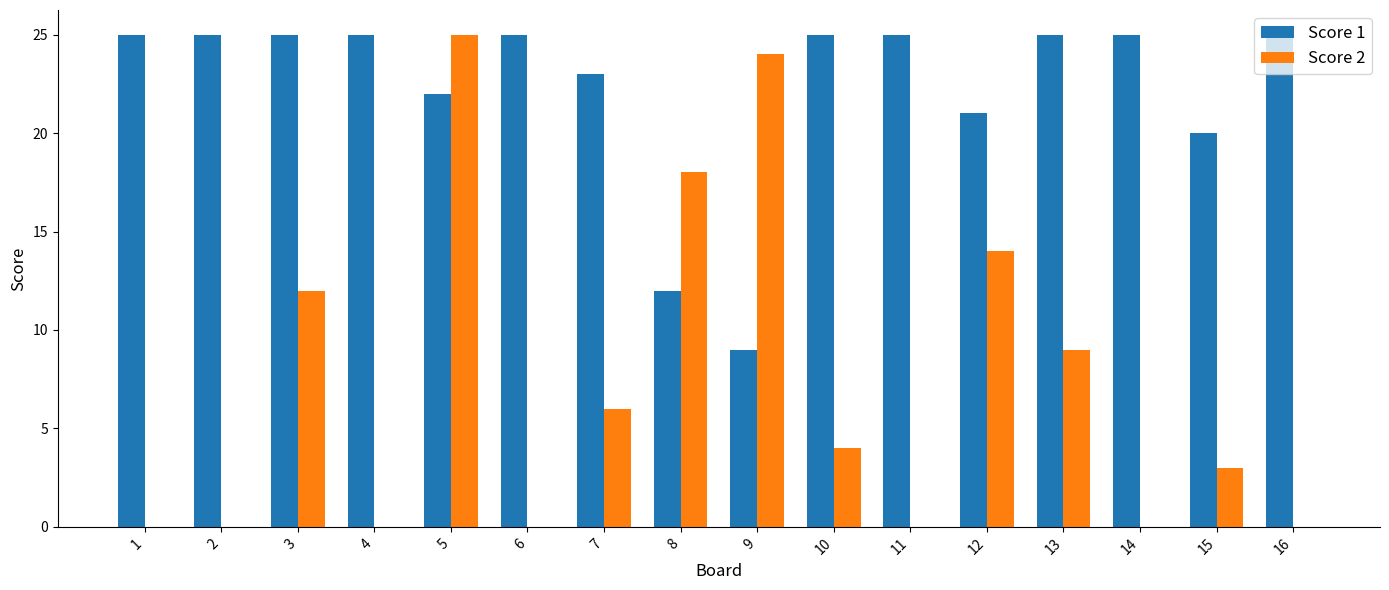

At which category is the sum across all series the highest?

5